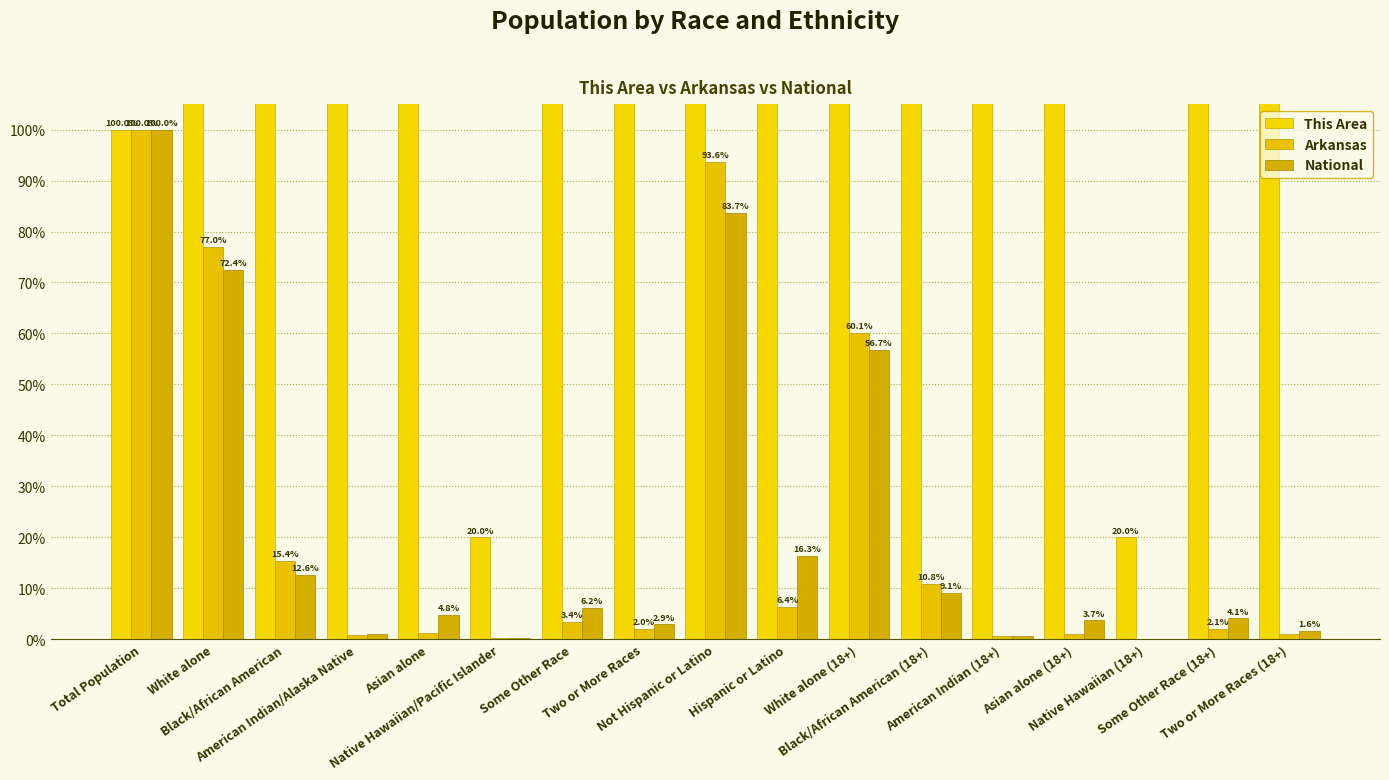

At how many categories does at least one series exceed 43076?

3